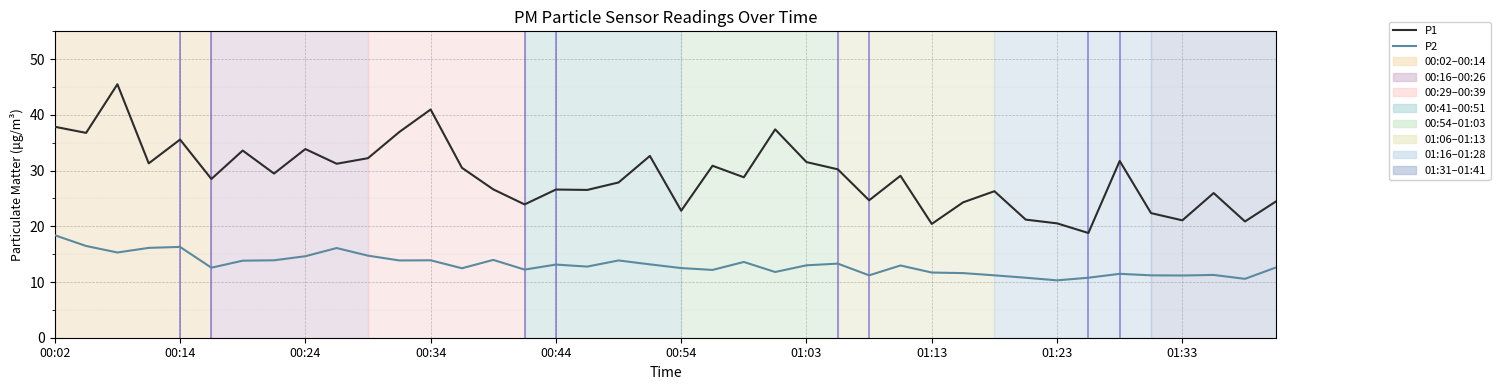

True or false: P2 and P1 intersect in this chart.

False